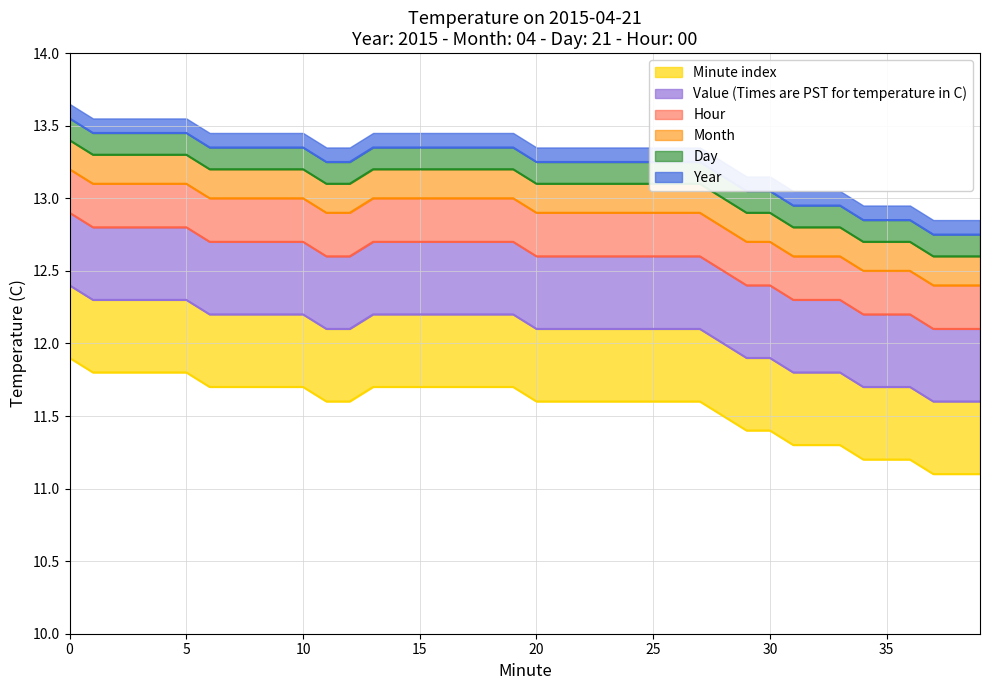

Rank the categories by value from highest to lowest.

0, 1, 2, 3, 4, 5, 6, 7, 8, 9, 10, 13, 14, 15, 16, 17, 18, 19, 11, 12, 20, 21, 22, 23, 24, 25, 26, 27, 28, 29, 30, 31, 32, 33, 34, 35, 36, 37, 38, 39